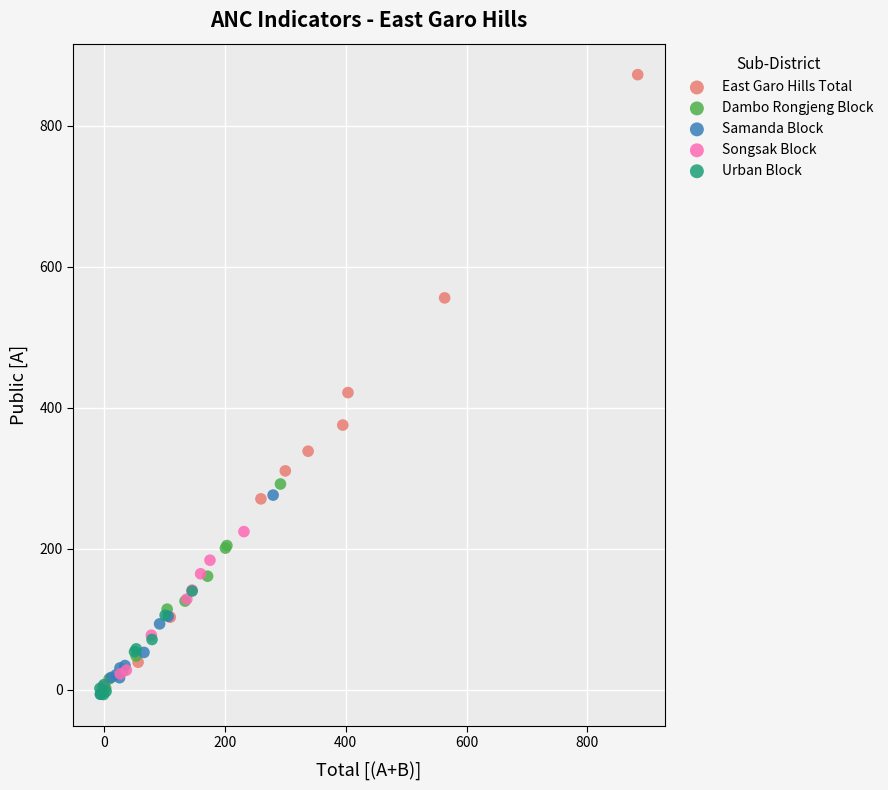

Which series contains the highest Y value?

East Garo Hills Total